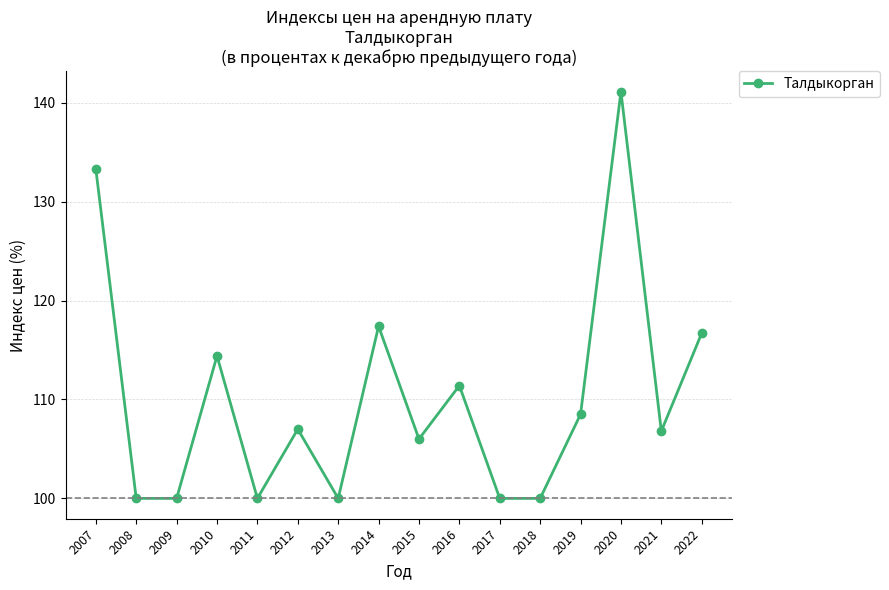

What is the maximum value shown in the chart?

141.1